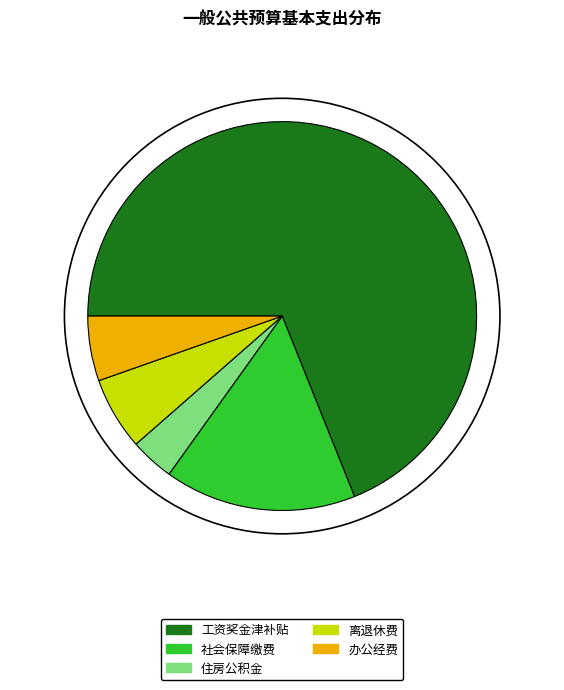

The 办公经费 slice represents 17% of the pie. True or false?

False